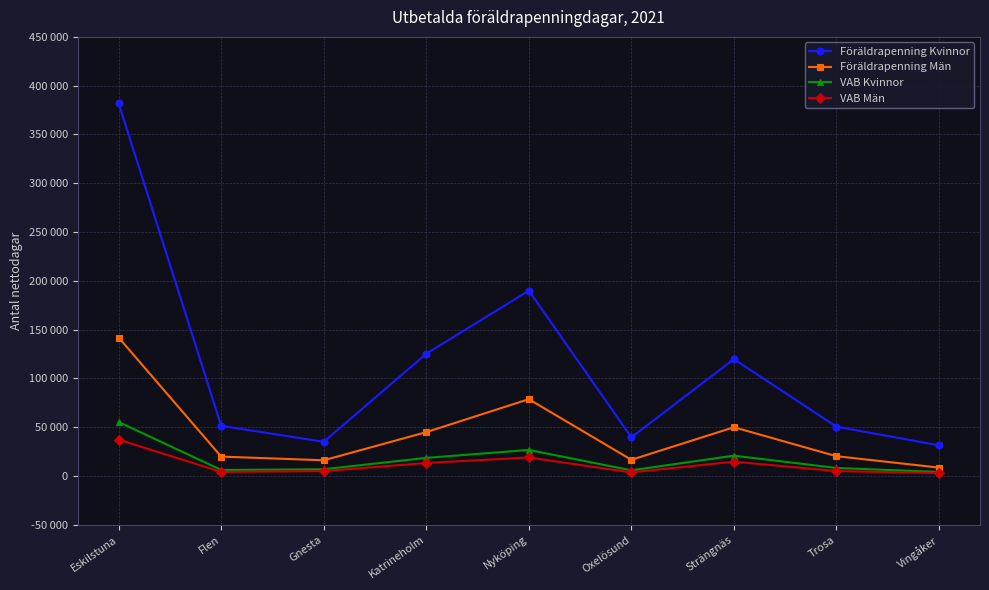

Does the chart have visible grid lines?

Yes